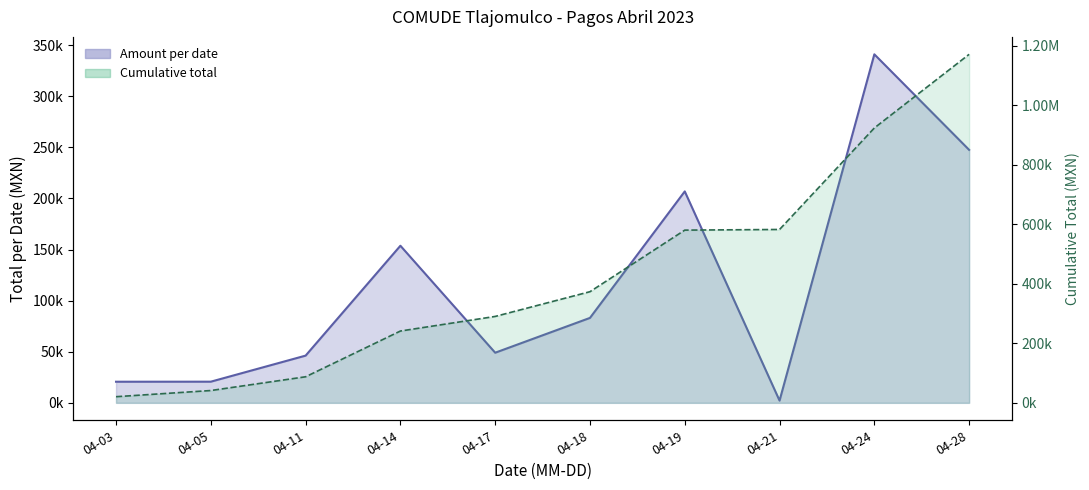

List the labels in order of Amount per date value, largest first.

04-24, 04-28, 04-19, 04-14, 04-18, 04-17, 04-11, 04-05, 04-03, 04-21